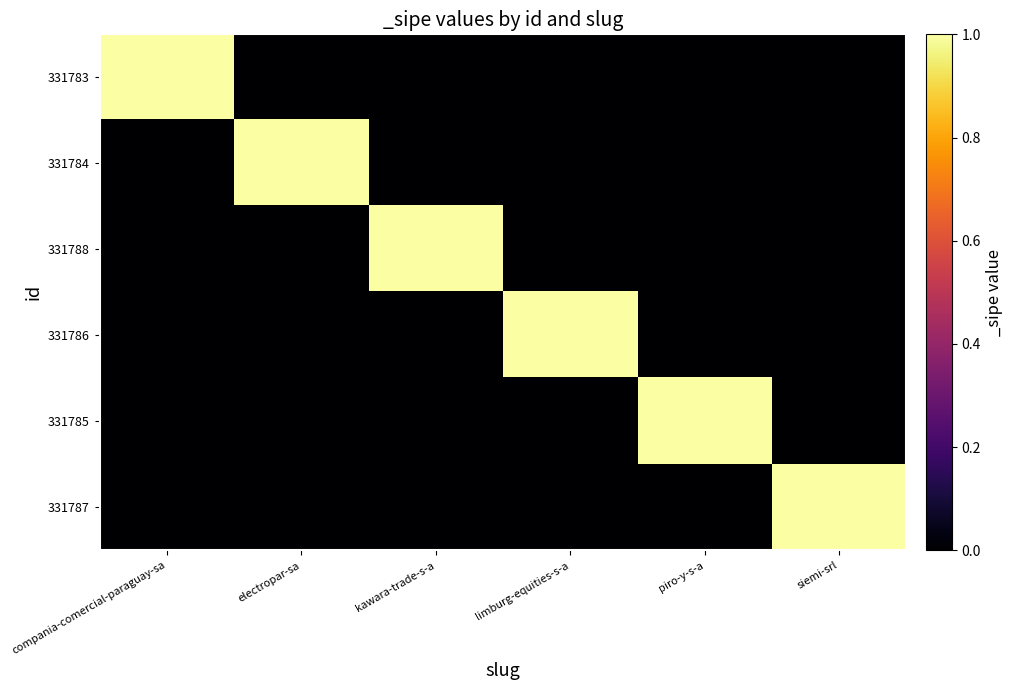

At kawara-trade-s-a, list the series in order from smallest to largest.

331783, 331784, 331786, 331785, 331787, 331788